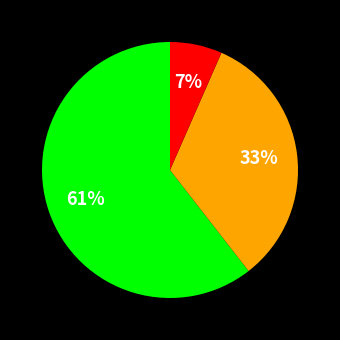

Is there any slice that represents more than half of the pie?

Yes